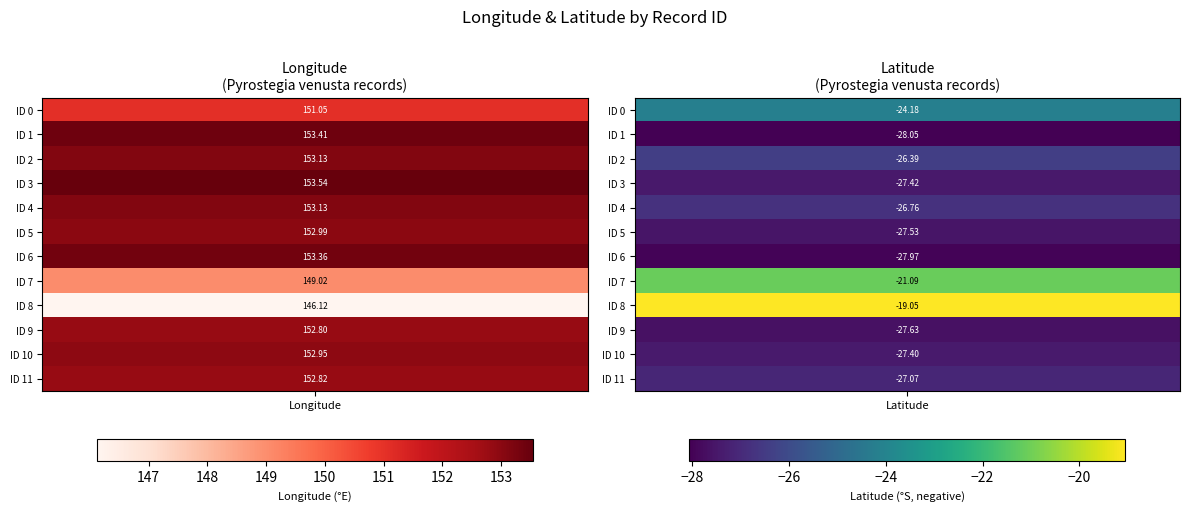

Reading left to right, transcribe all the data shown in this chart.

0: 0=151.1	1=-24.2
1: 0=153.4	1=-28.1
2: 0=153.1	1=-26.4
3: 0=153.5	1=-27.4
4: 0=153.1	1=-26.8
5: 0=153.0	1=-27.5
6: 0=153.4	1=-28.0
7: 0=149.0	1=-21.1
8: 0=146.1	1=-19.0
9: 0=152.8	1=-27.6
10: 0=153.0	1=-27.4
11: 0=152.8	1=-27.1